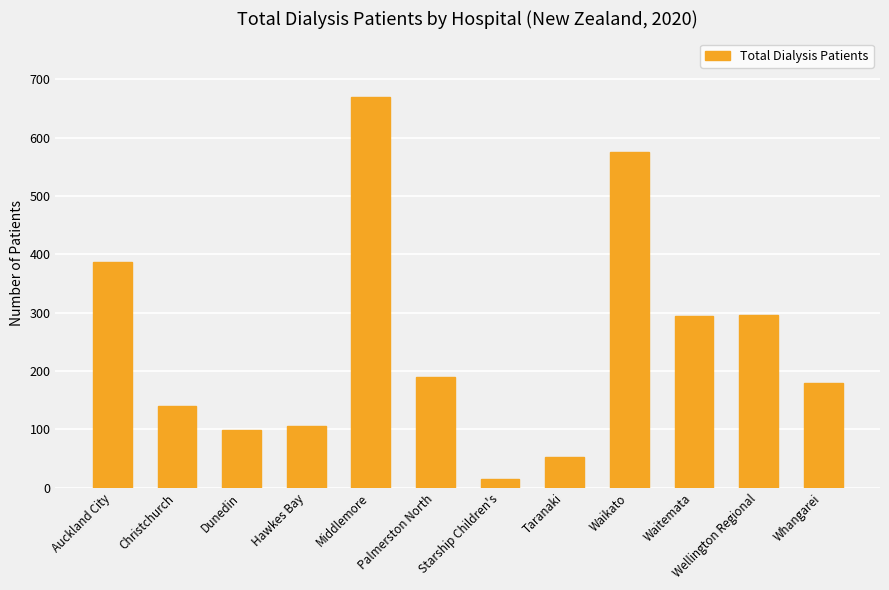

What is the average value?

250